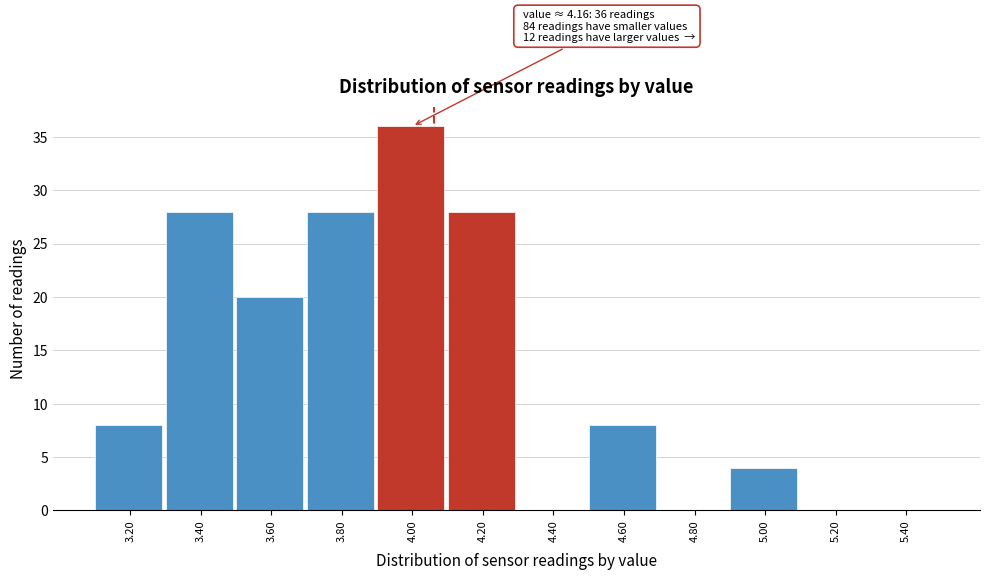

Reading right to left, transcribe all the data shown in this chart.

5.40=0	5.20=0	5.00=4	4.80=0	4.60=8	4.40=0	4.20=28	4.00=36	3.80=28	3.60=20	3.40=28	3.20=8